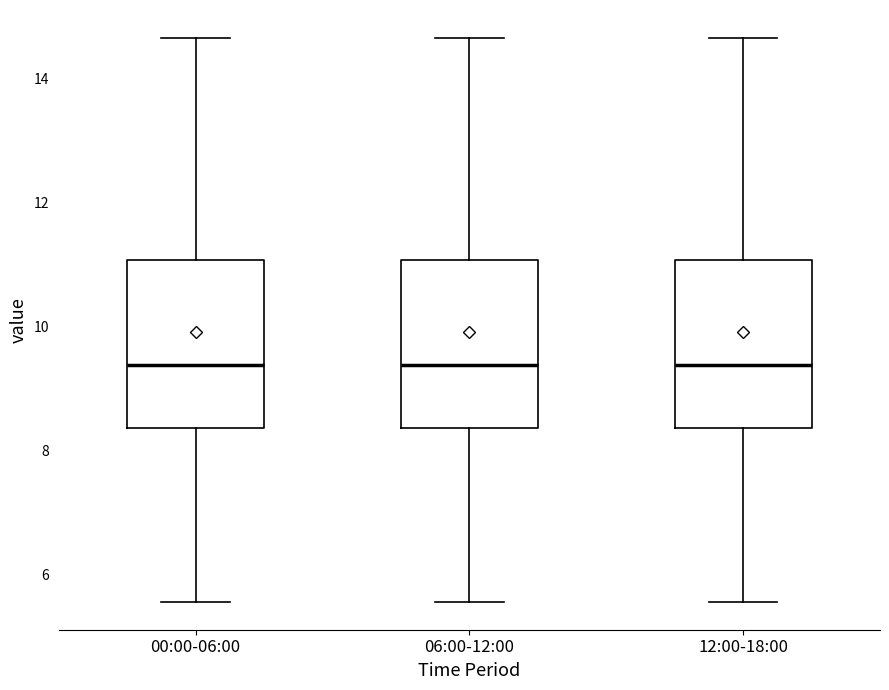

Reading left to right, read every box against the y-axis: the position of its median line, the range the box covers, and the ends of its whiskers. The values are not printed on the chart, so give them approximately, as read against the axis.

00:00-06:00: median 9.4, box 8.4 to 11.0, whiskers 5.6 to 14.6
06:00-12:00: median 9.4, box 8.4 to 11.0, whiskers 5.6 to 14.6
12:00-18:00: median 9.4, box 8.4 to 11.0, whiskers 5.6 to 14.6